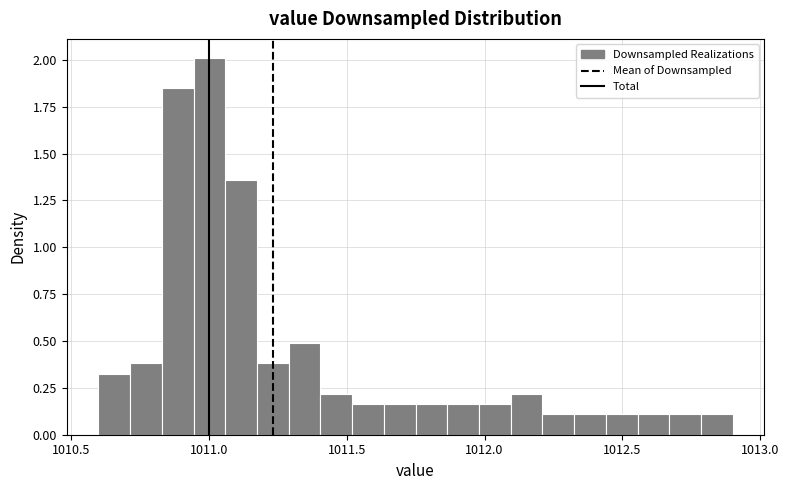

Around what value on the x-axis is the tallest bar? Give the approximate position of its centre, as read against the axis.

1011.00